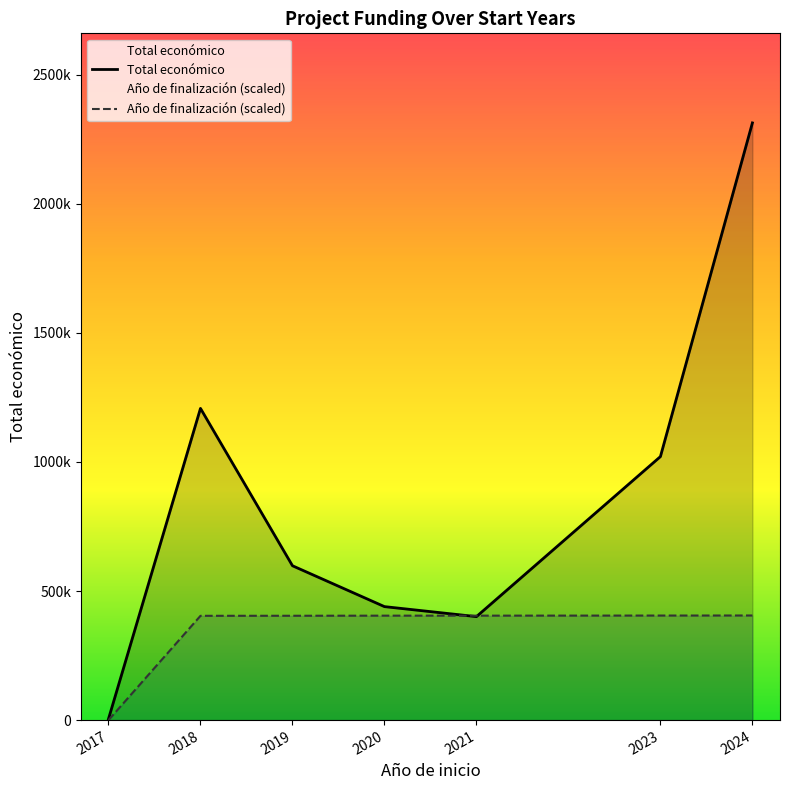

True or false: Total económico and Año de finalización (scaled) intersect in this chart.

True